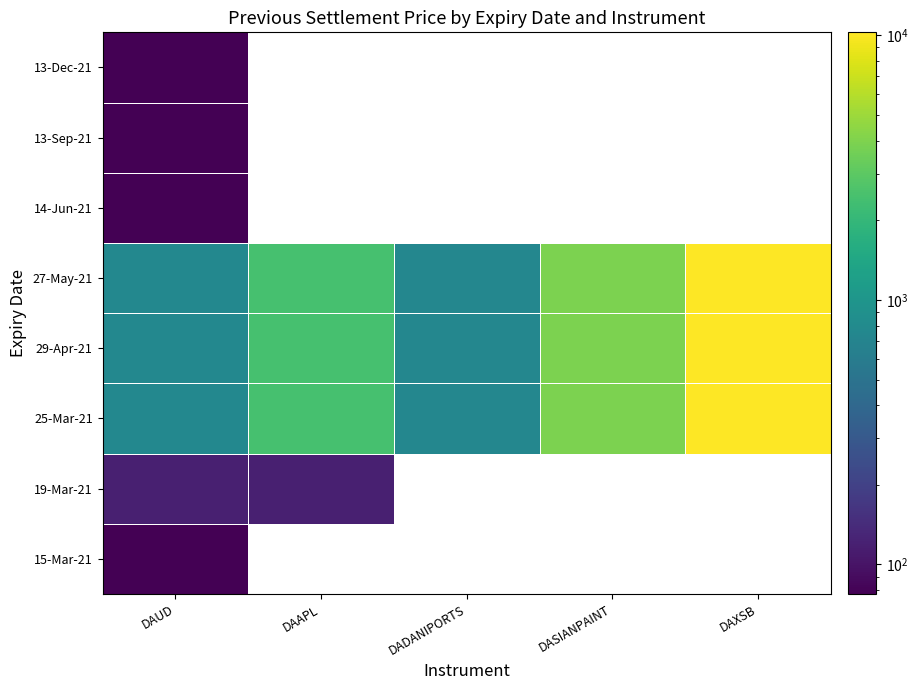

At which label does 29-Apr-21 first exceed 2439?

DAAPL